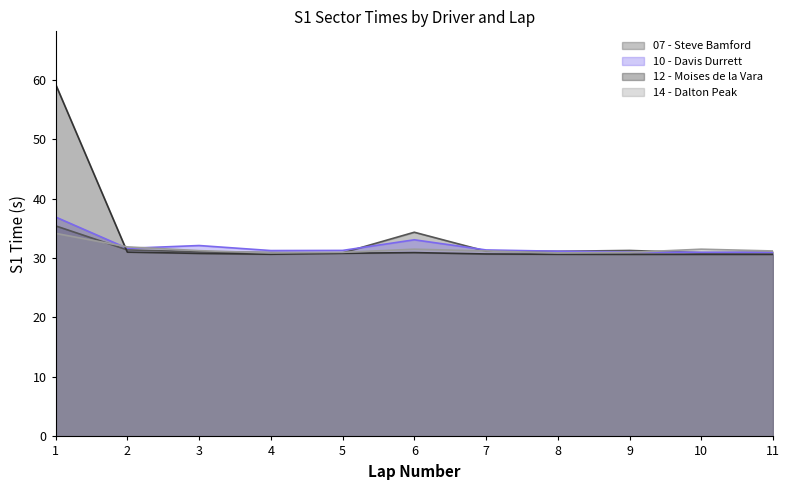

Count the number of categories in the chart.

11